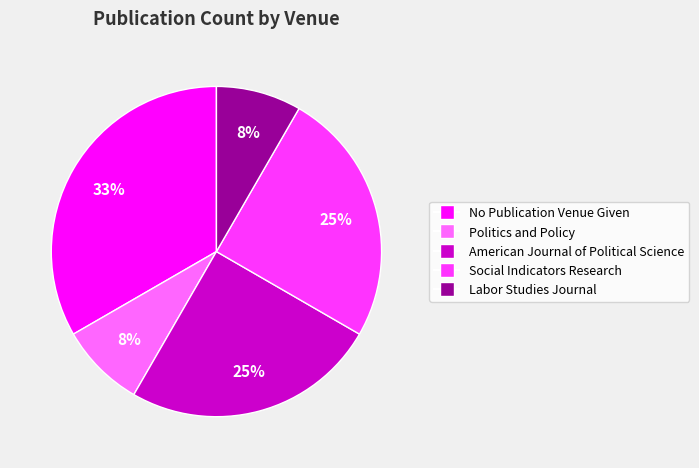

To the nearest percent, what portion does No Publication Venue Given represent?

33%